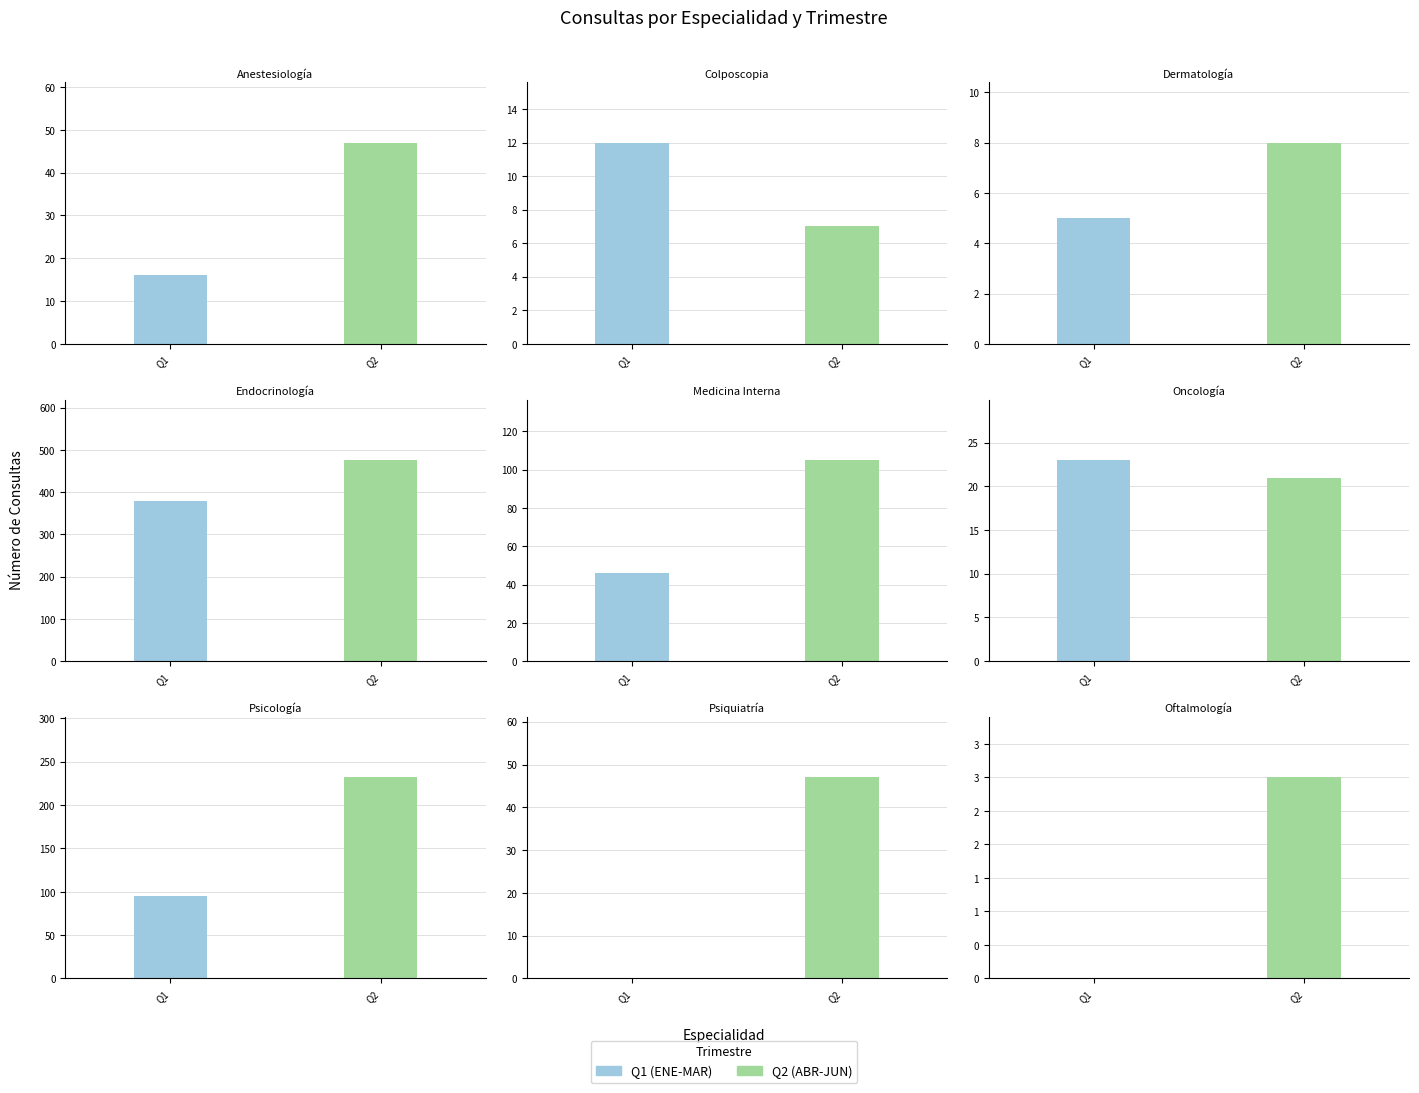

The Q1 (ENE-MAR) series shows 19 at Colposcopia. True or false?

False